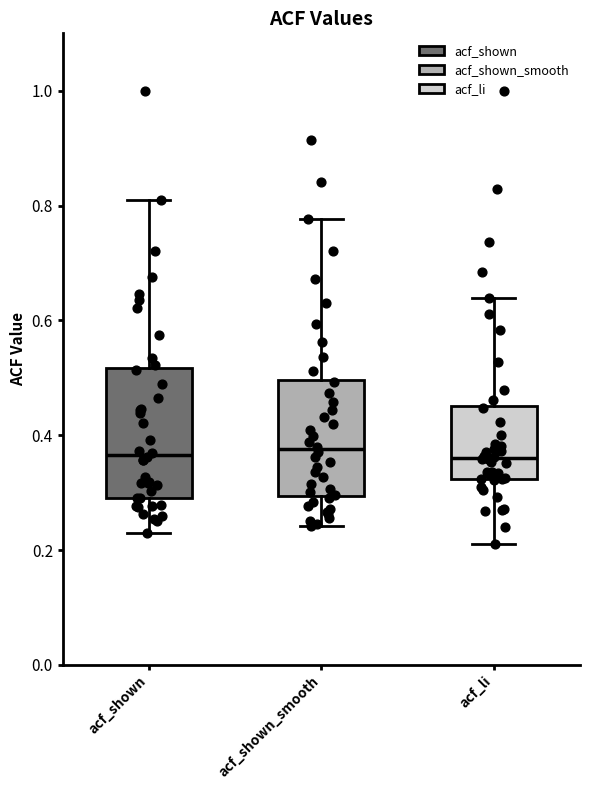

Reading left to right, read every box against the y-axis: the position of its median line, the range the box covers, and the ends of its whiskers. The values are not printed on the chart, so give them approximately, as read against the axis.

acf_shown: median 0.36, box 0.30 to 0.52, whiskers 0.22 to 0.80
acf_shown_smooth: median 0.38, box 0.30 to 0.50, whiskers 0.24 to 0.78
acf_li: median 0.36, box 0.32 to 0.46, whiskers 0.22 to 0.64